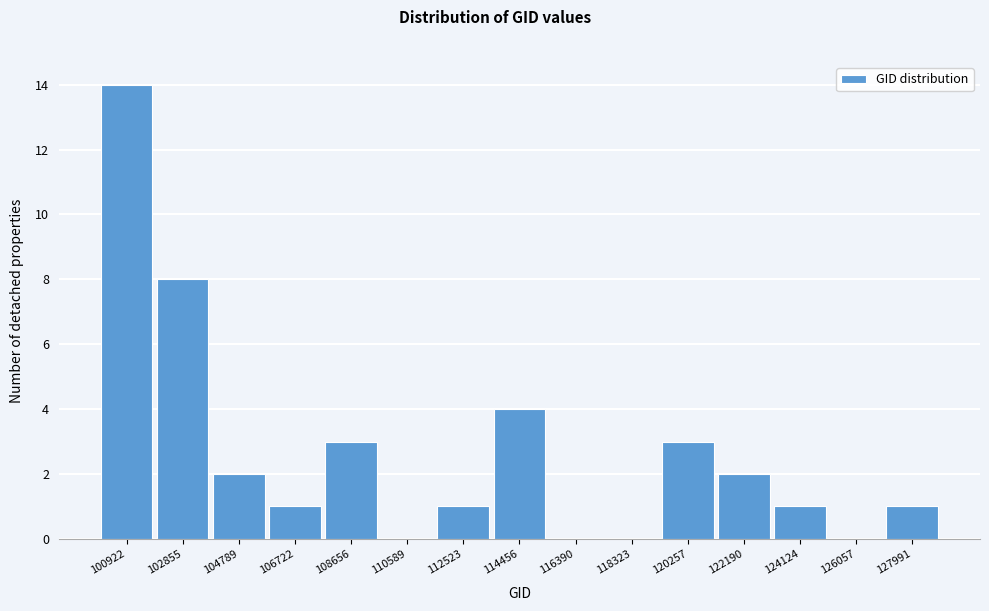

Reading left to right, extract all data points from this chart.

100922=14	102855=8	104789=2	106722=1	108656=3	110589=0	112523=1	114456=4	116390=0	118323=0	120257=3	122190=2	124124=1	126057=0	127991=1